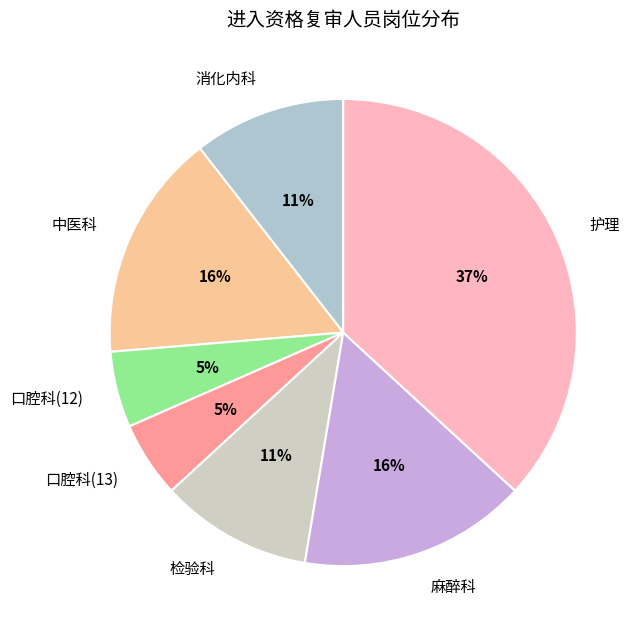

Is there a majority slice in this chart?

No